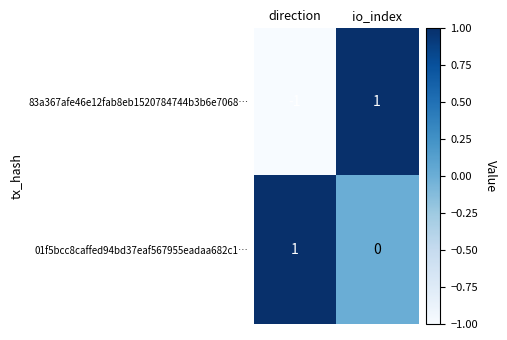

Where is 83a367afe46e12fab8eb1520784744b3b6e7068… nearest to the value 0?

direction